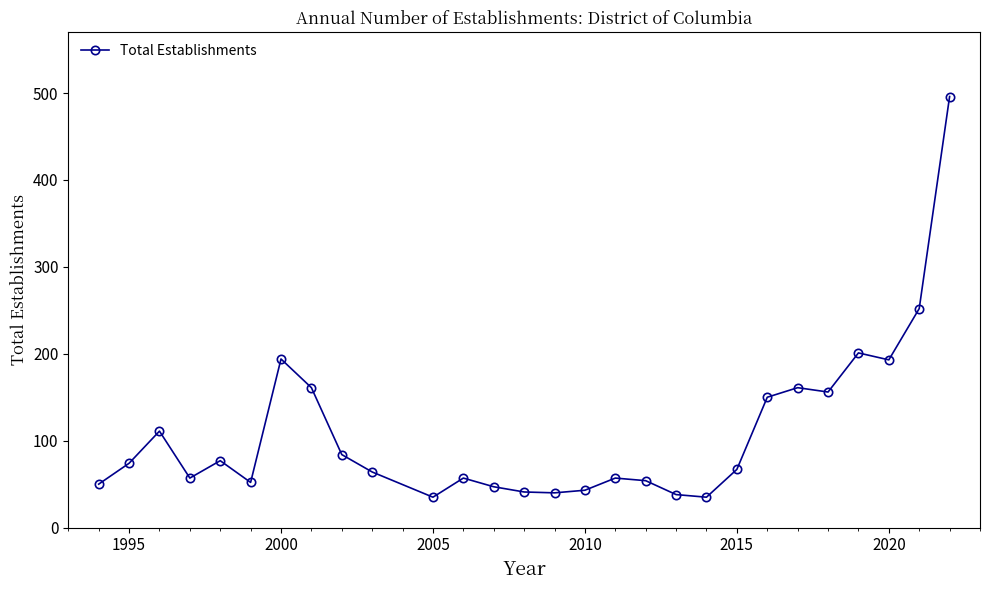

What is the value of the 27th point from the left?

252